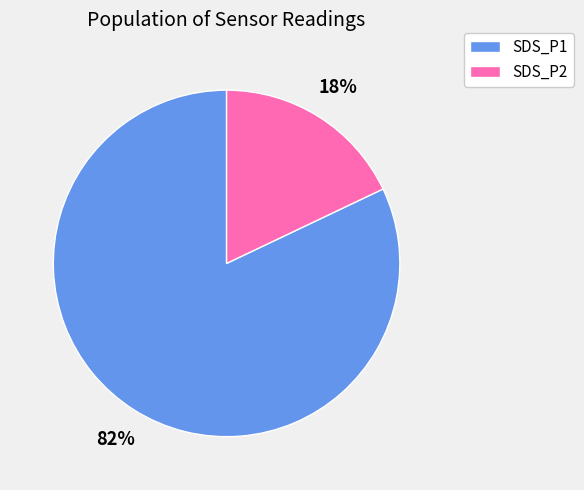

Is there any slice that represents more than half of the pie?

Yes